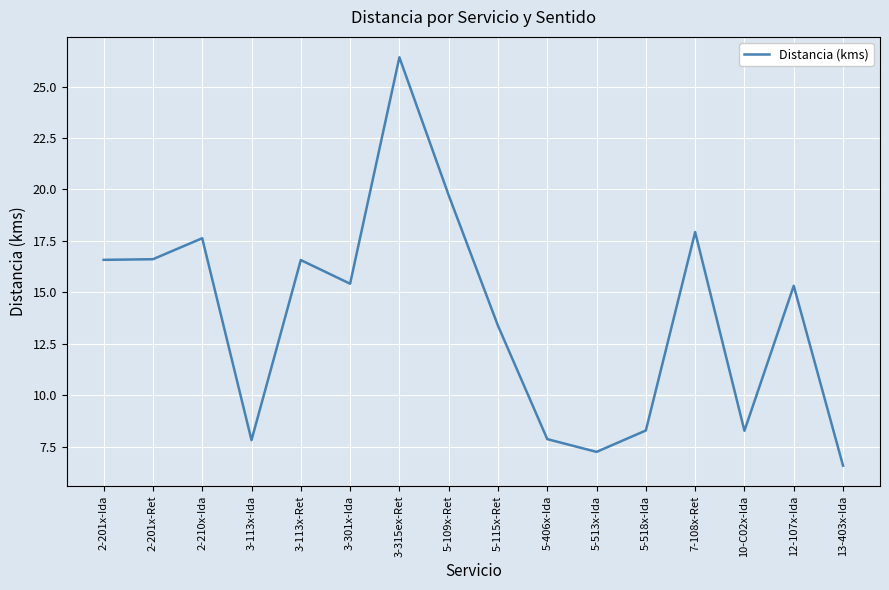

What is the change in value from 3-113x-Ret to 5-115x-Ret?

-3.2